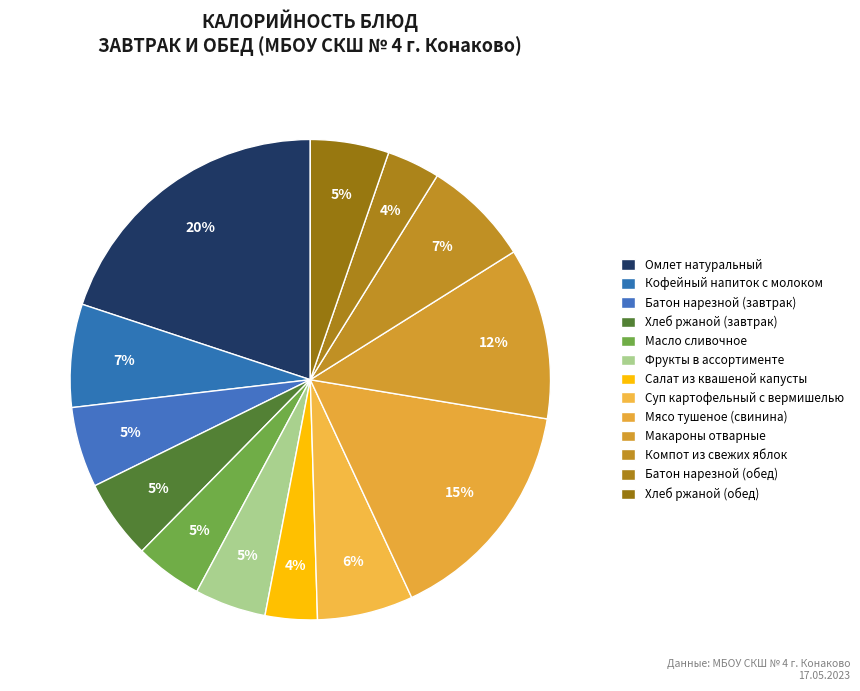

How much of the chart is everything except Кофейный напиток с молоком?

93.1%